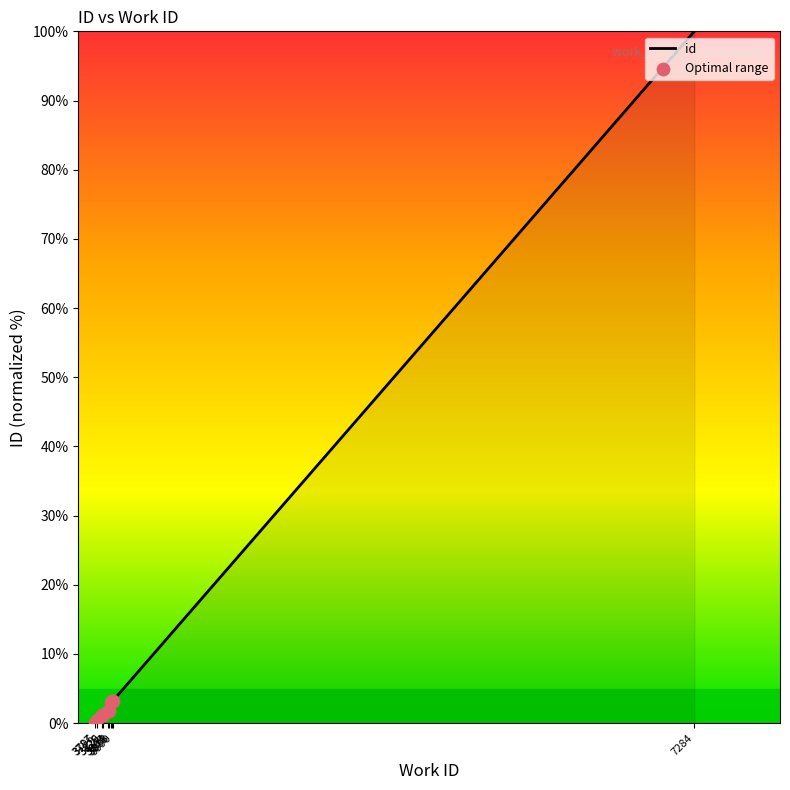

Which has a higher value, 3863 or 3787?

3863